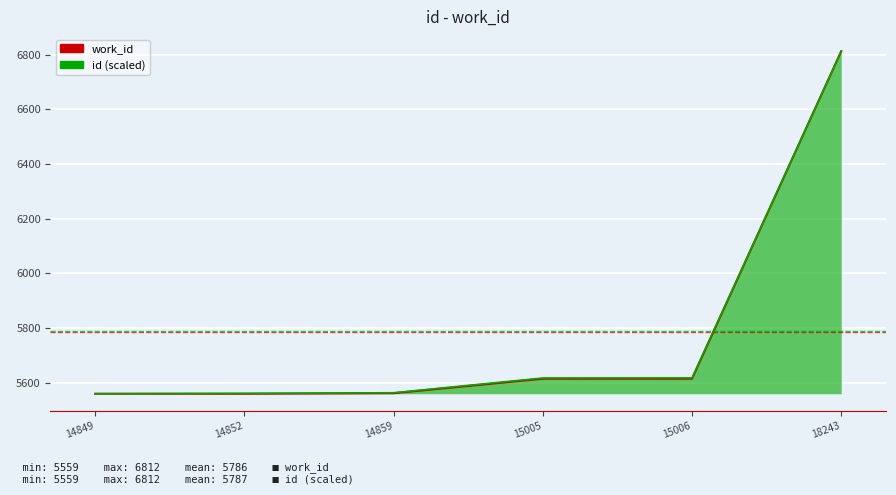

Between 15005 and 18243, which series saw the biggest shift?

work_id